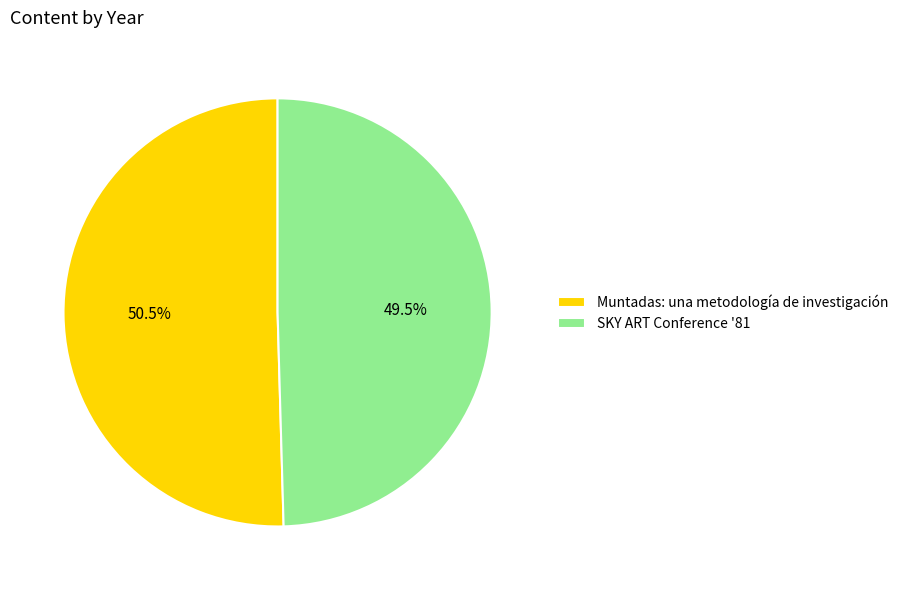

To the nearest percent, what is the difference between the Muntadas: una metodología de investigación and SKY ART Conference '81 slice percentages?

1%